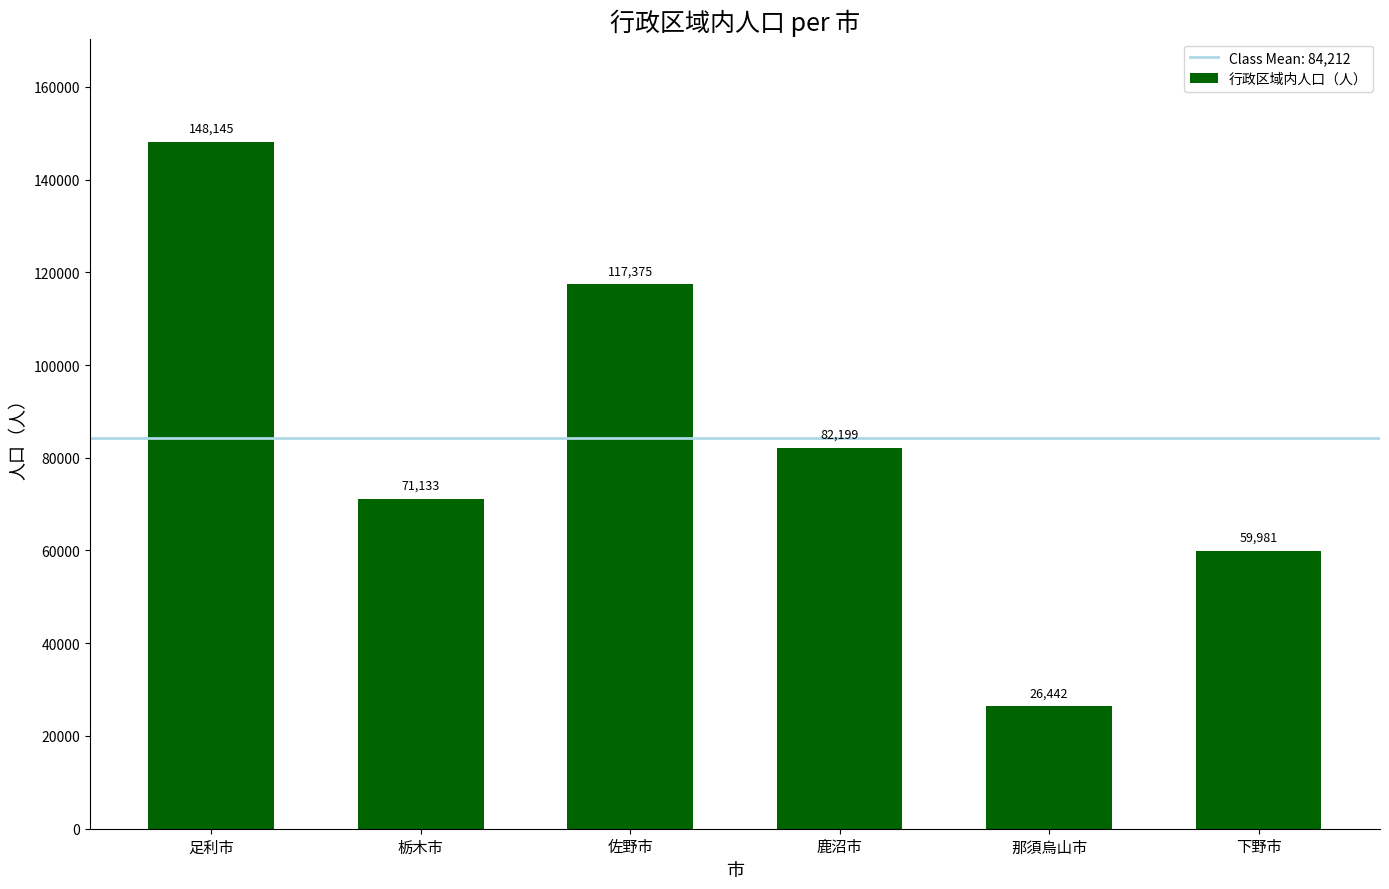

Reading left to right, what are all the values shown in this chart?

148145	71133	117375	82199	26442	59981